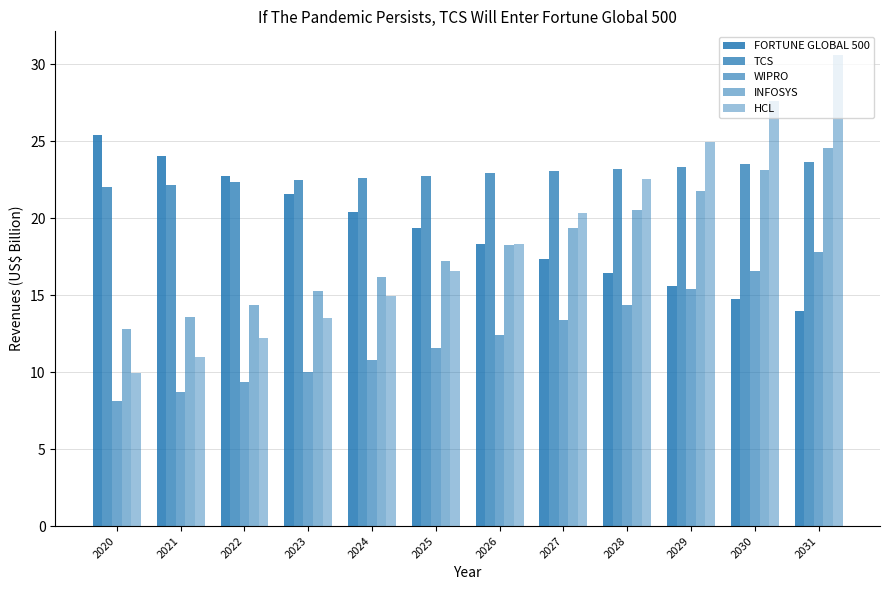

What is the approximate value of HCL at 2020?

9.9